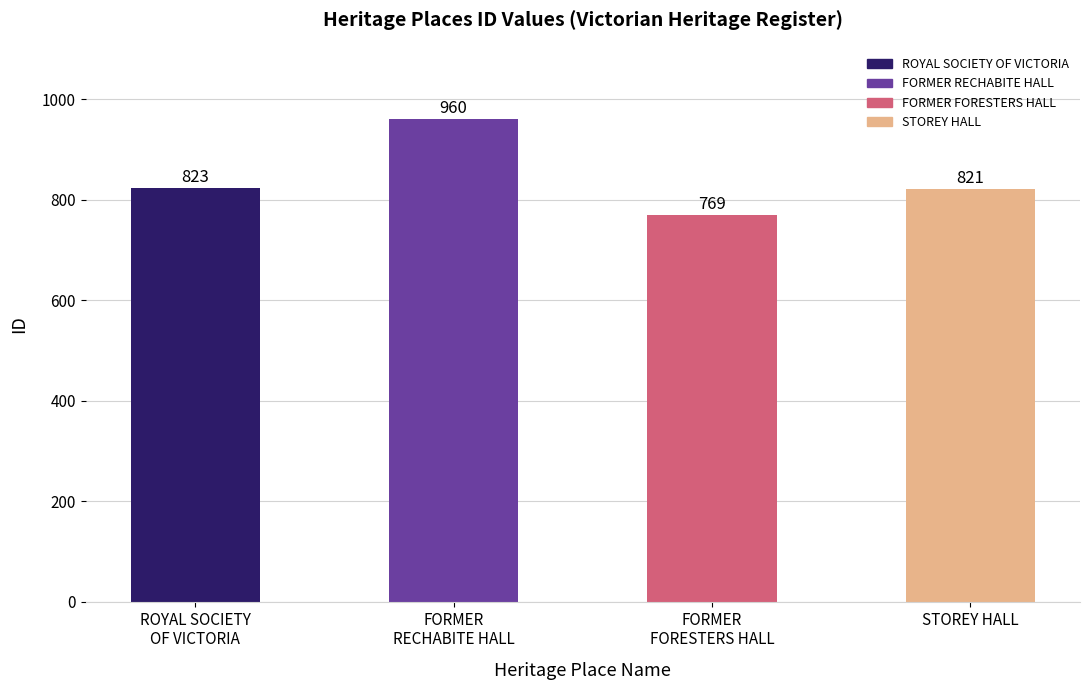

What position from the right is STOREY HALL?

1